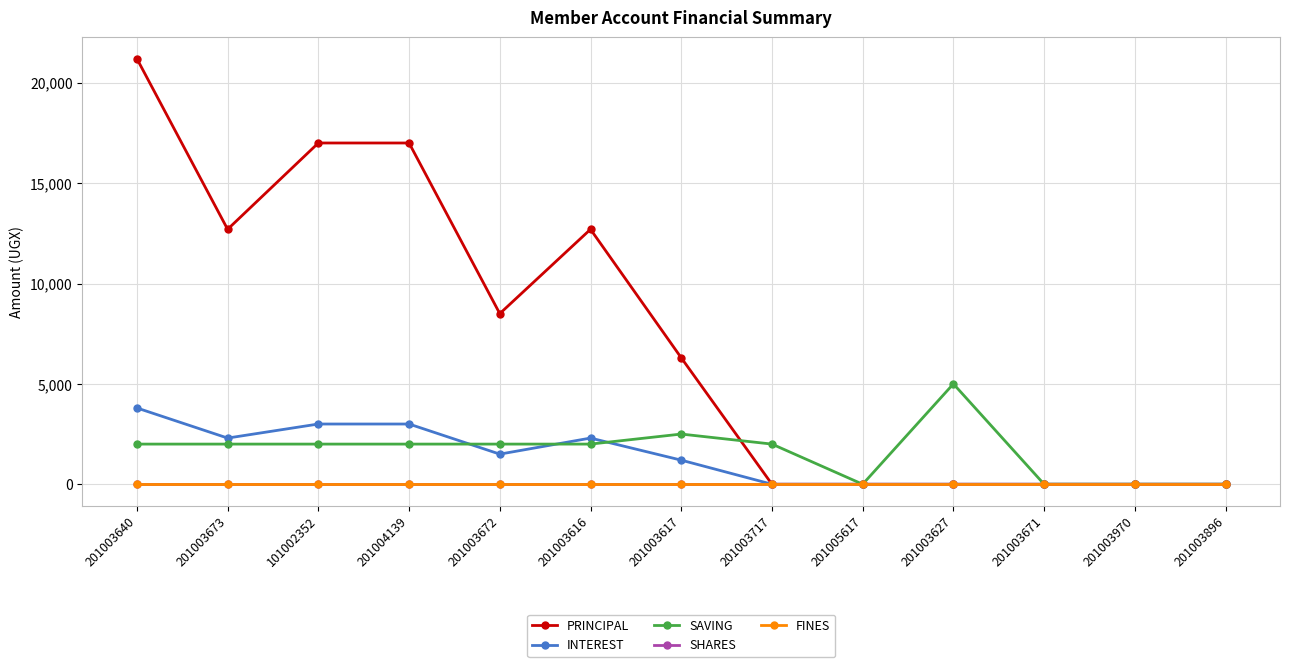

Which category has the lowest value in the PRINCIPAL series?

201003717